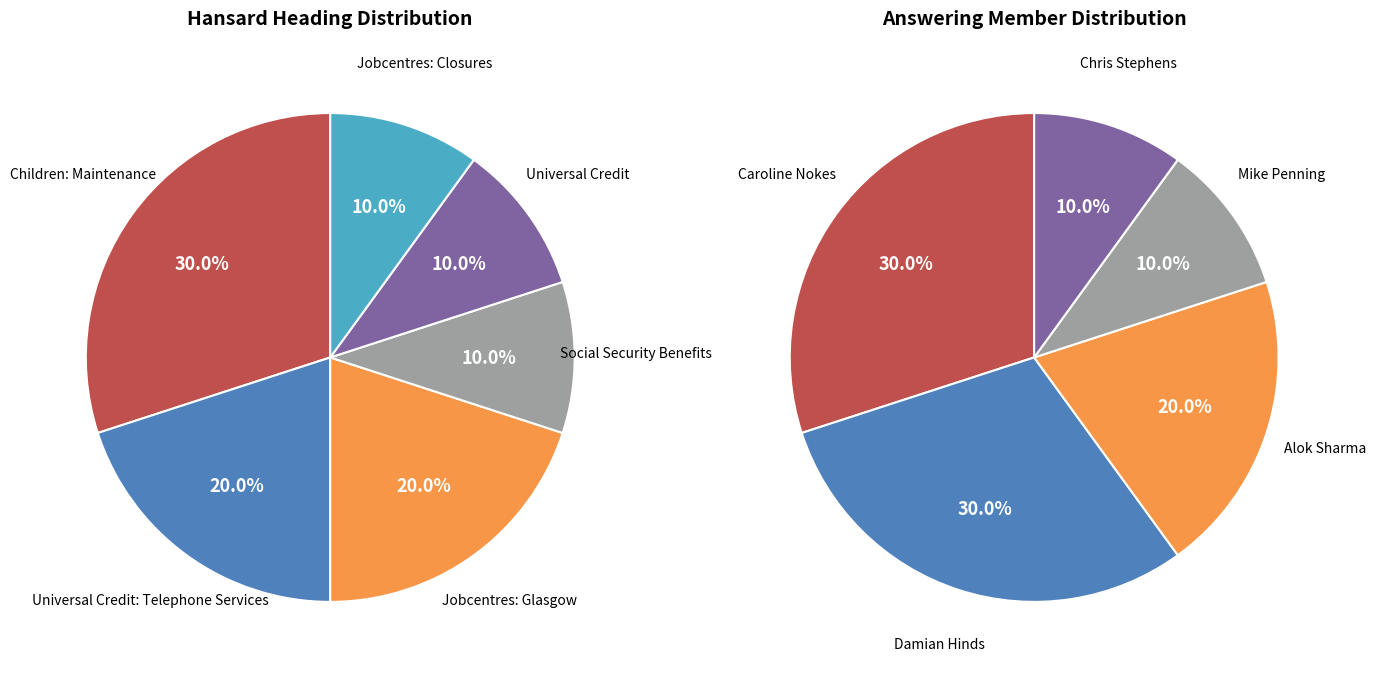

Is it true that Universal Credit is 10% of the pie?

True